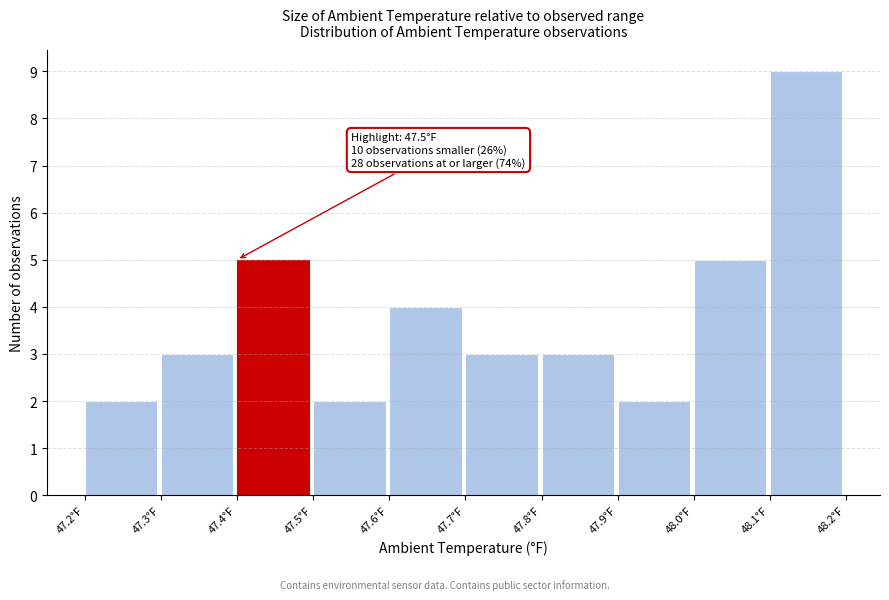

Which range on the x-axis has the tallest bar?

48.1 to 48.2